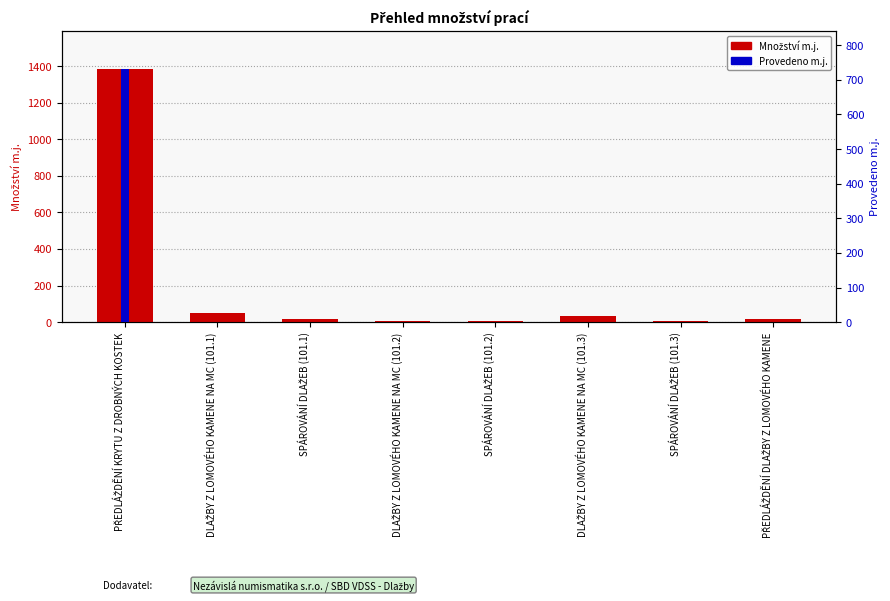

At which category does the chart reach its minimum across all series?

DLAŽBY Z LOMOVÉHO KAMENE NA MC (101.1)